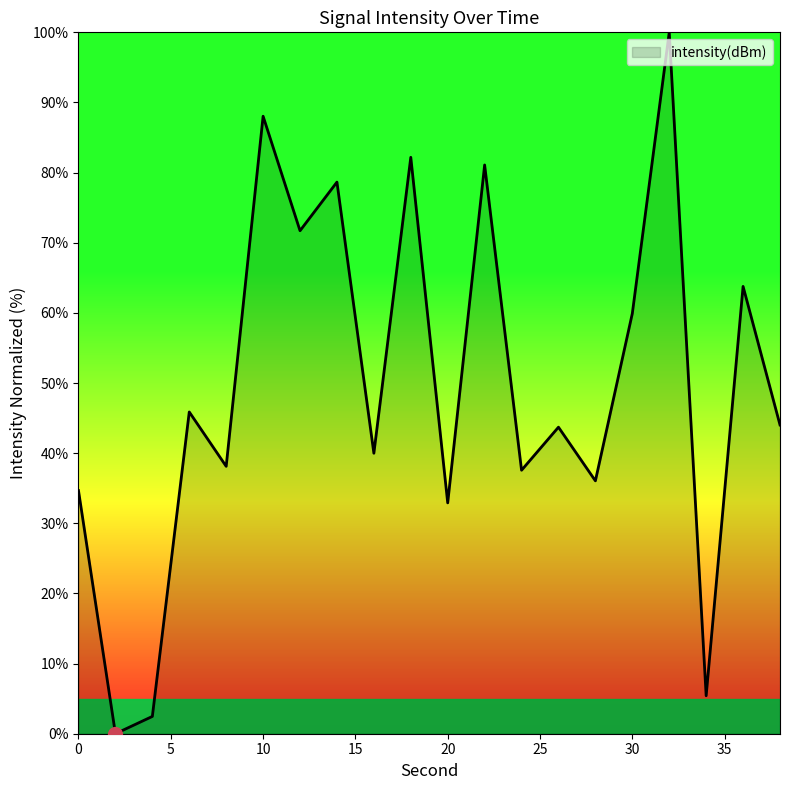

What is the difference between the maximum and minimum values?

100.0